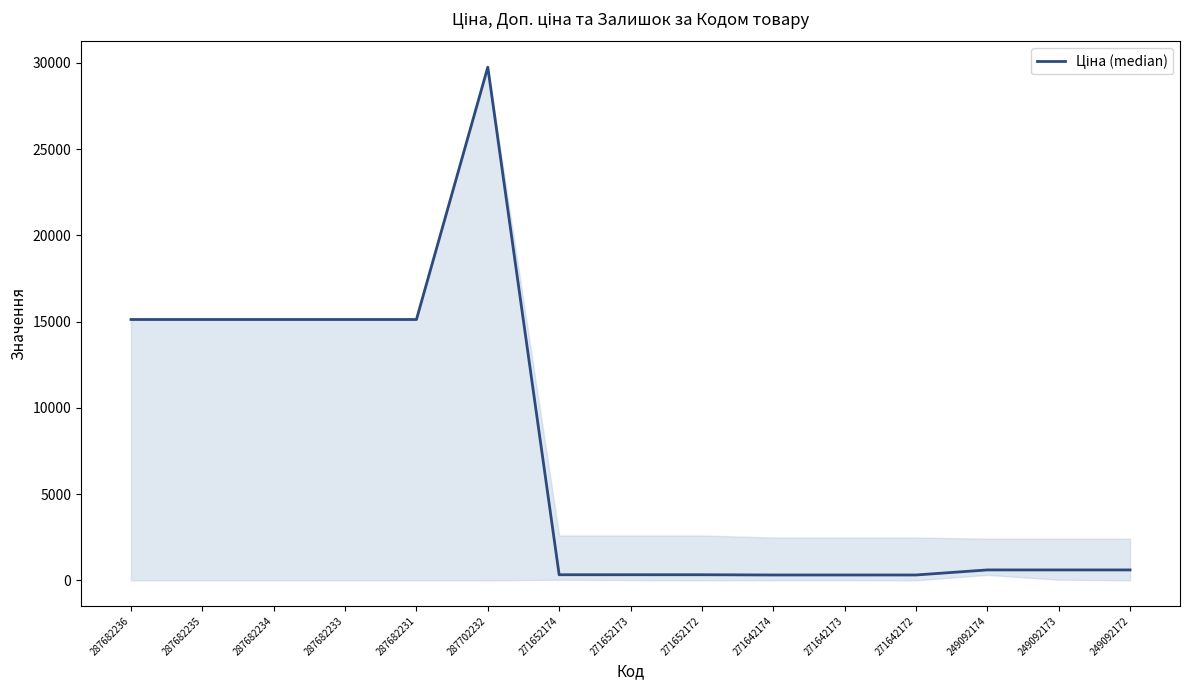

What is the sum of the values at 249092173 and 287682235?

15723.7